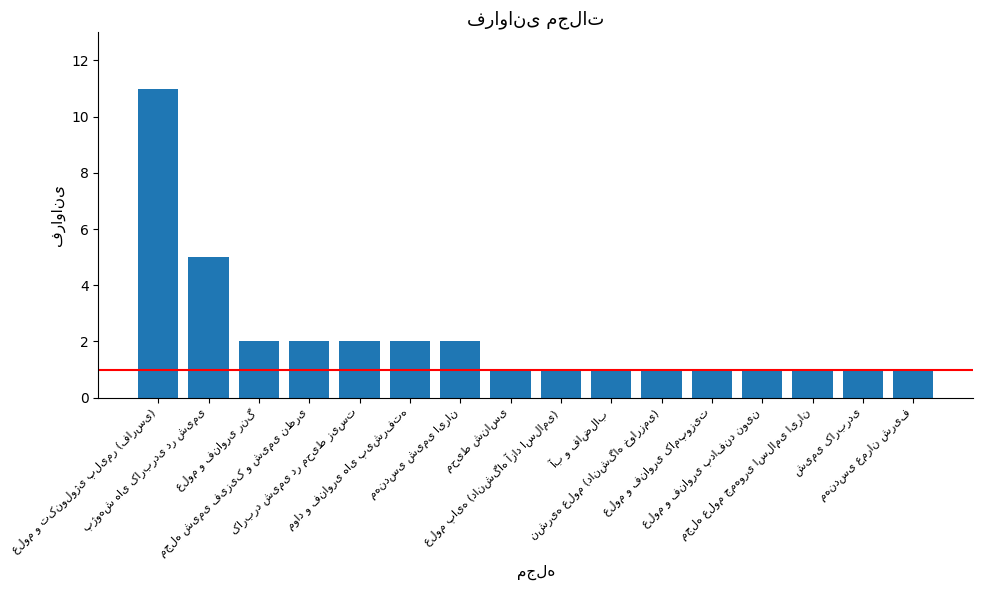

What is the minimum value shown in the chart?

1